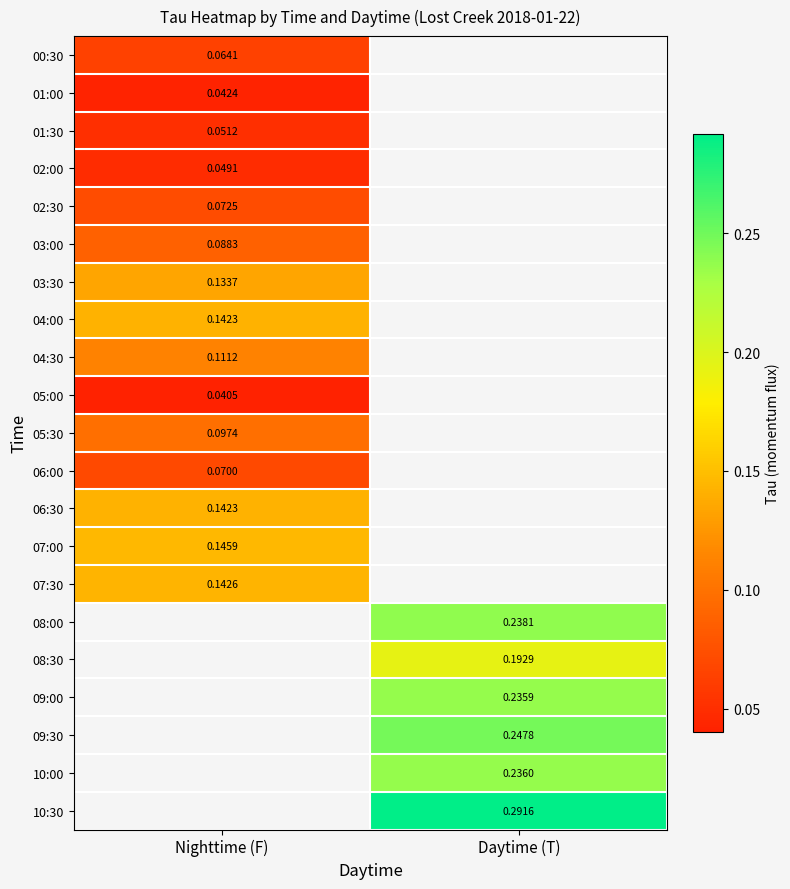

What is the minimum value for 07:00?

0.1